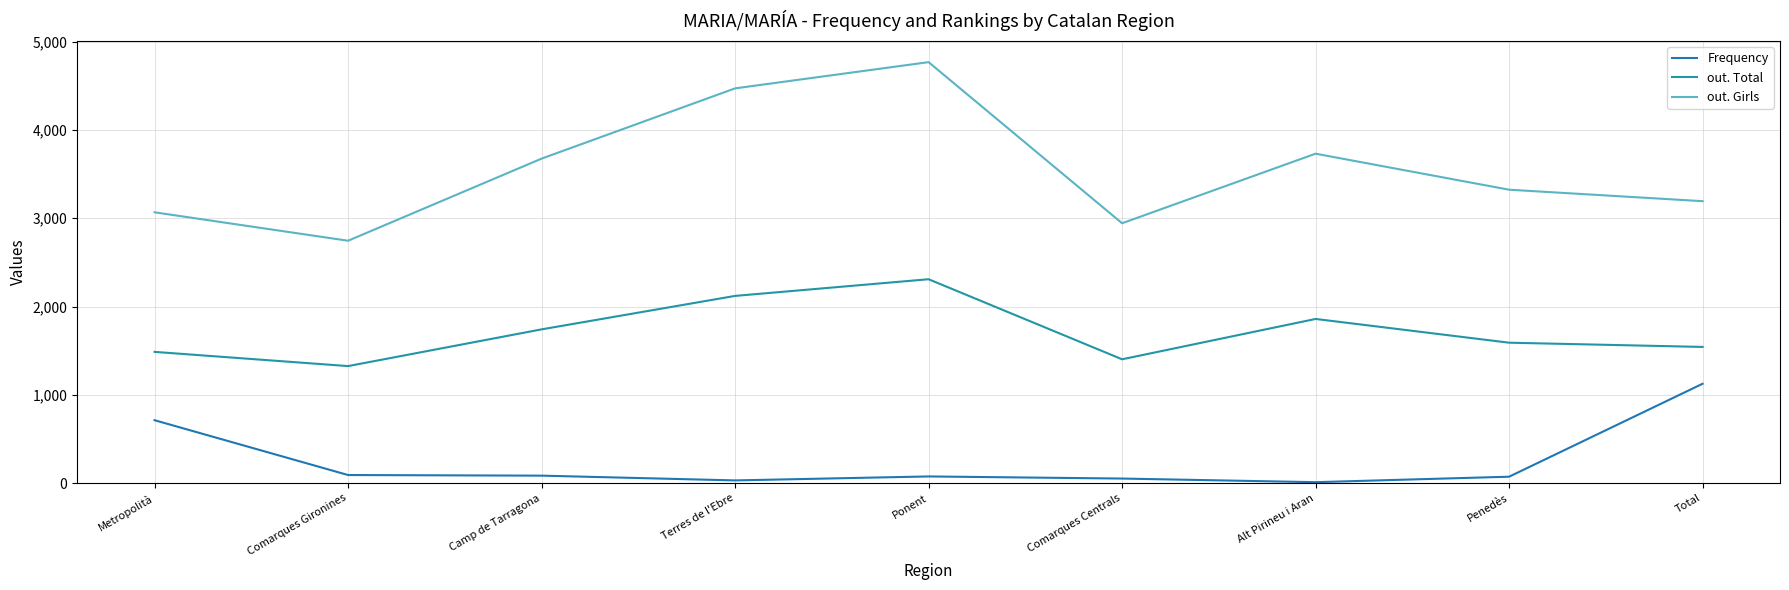

How many series are shown in this chart?

3